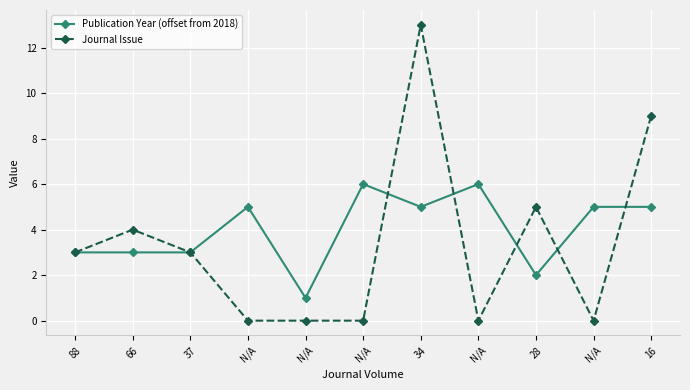

How many categories are shown in the chart?

11